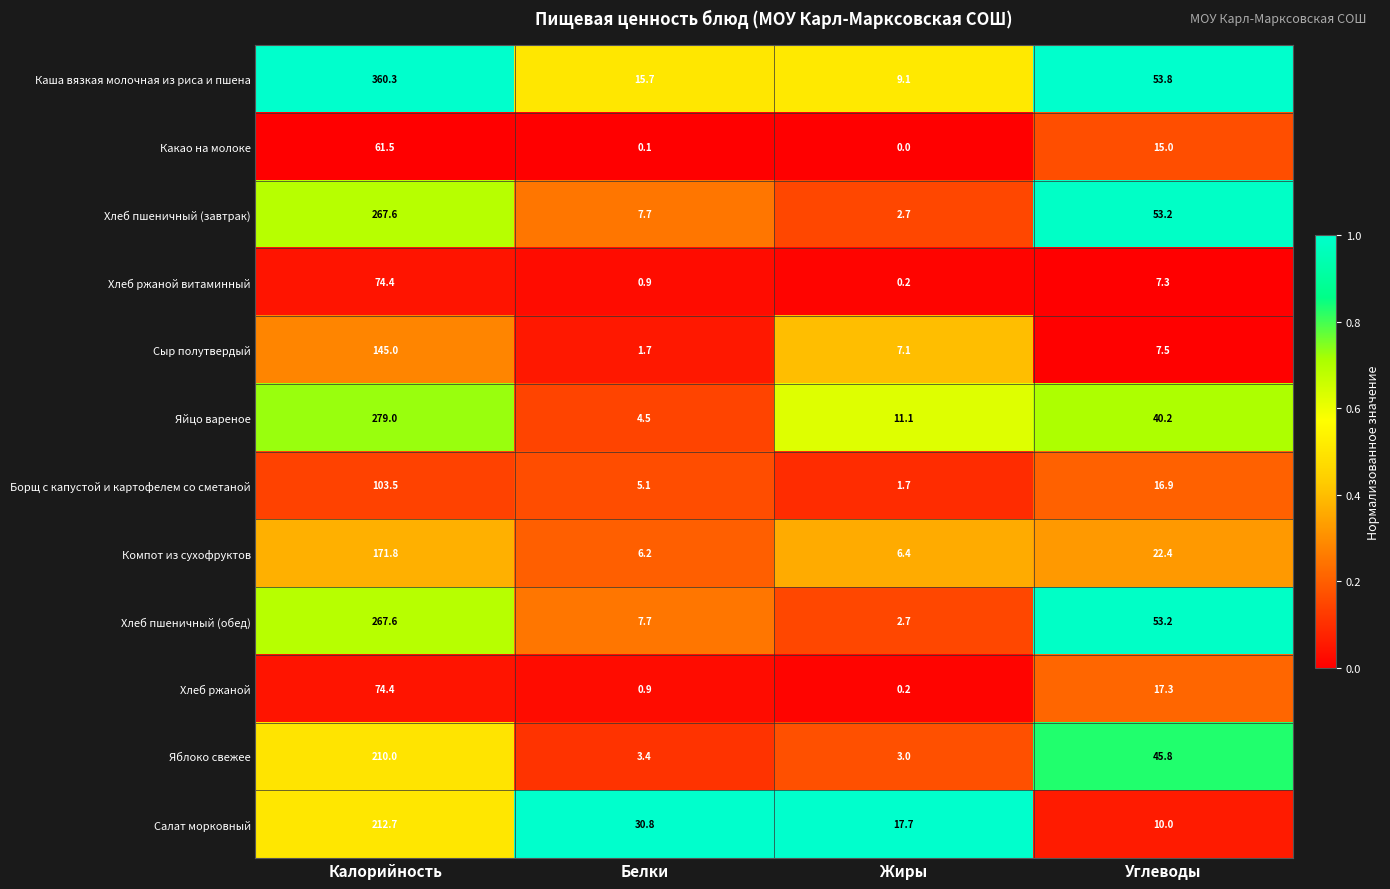

The value of Яйцо вареное at Жиры is 17.0. True or false?

False